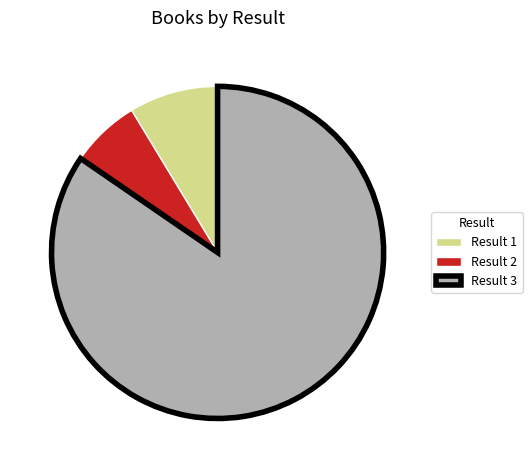

Does any single category account for the majority?

Yes